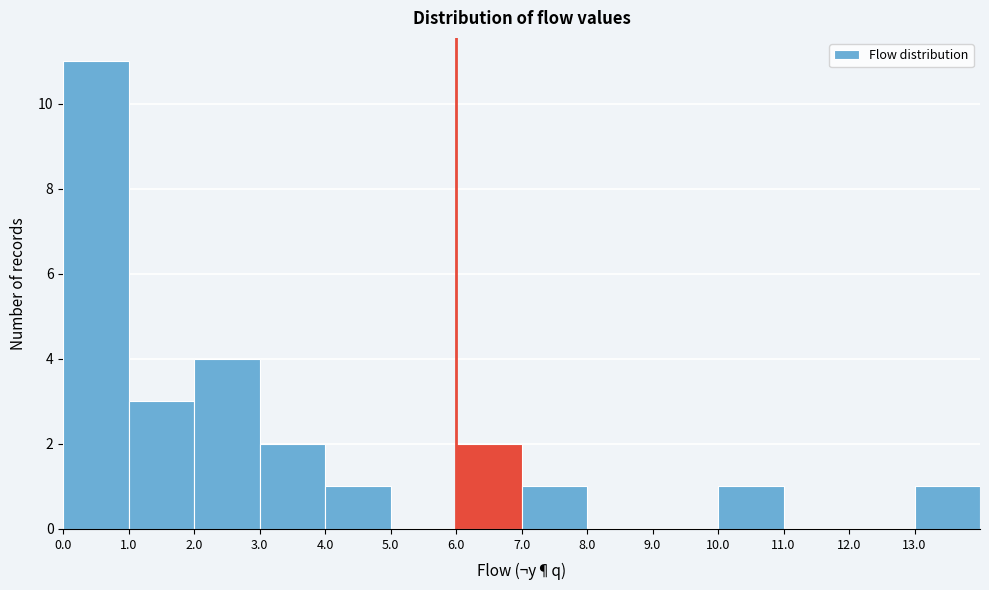

What is the height of the bar covering 2 to 3 on the x-axis? The values are not printed on the chart, so give them approximately, as read against the axis.

4